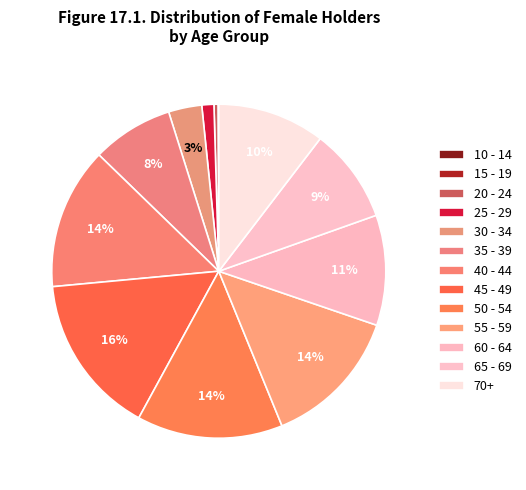

Does 70+ account for over 50% of the chart?

No